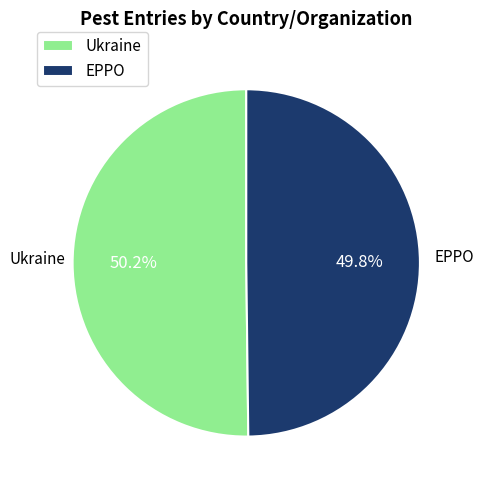

True or false: EPPO accounts for 50% of the total.

True